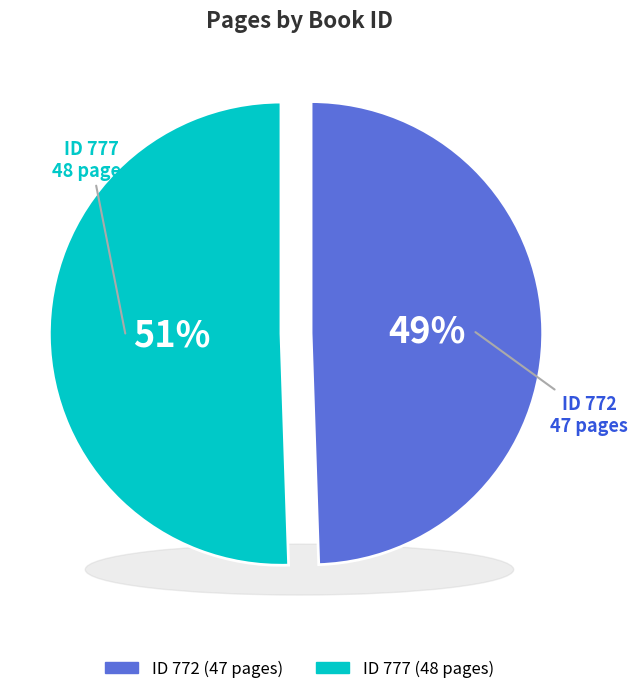

What is the smallest slice in the pie chart?

772